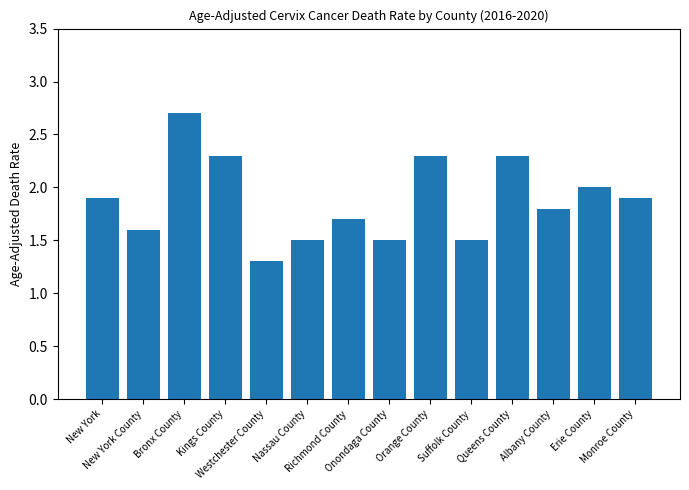

What is the label of the 6th bar from the left?

Nassau County